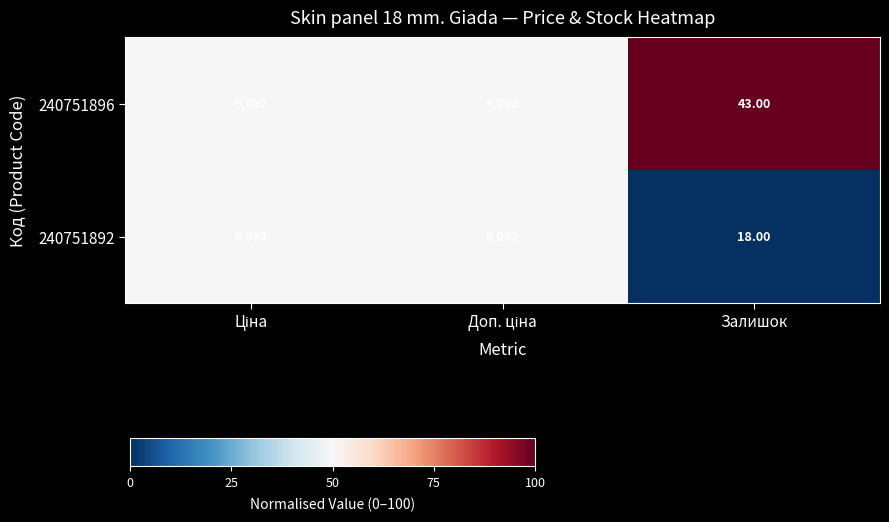

At how many categories does at least one series exceed 54?

2